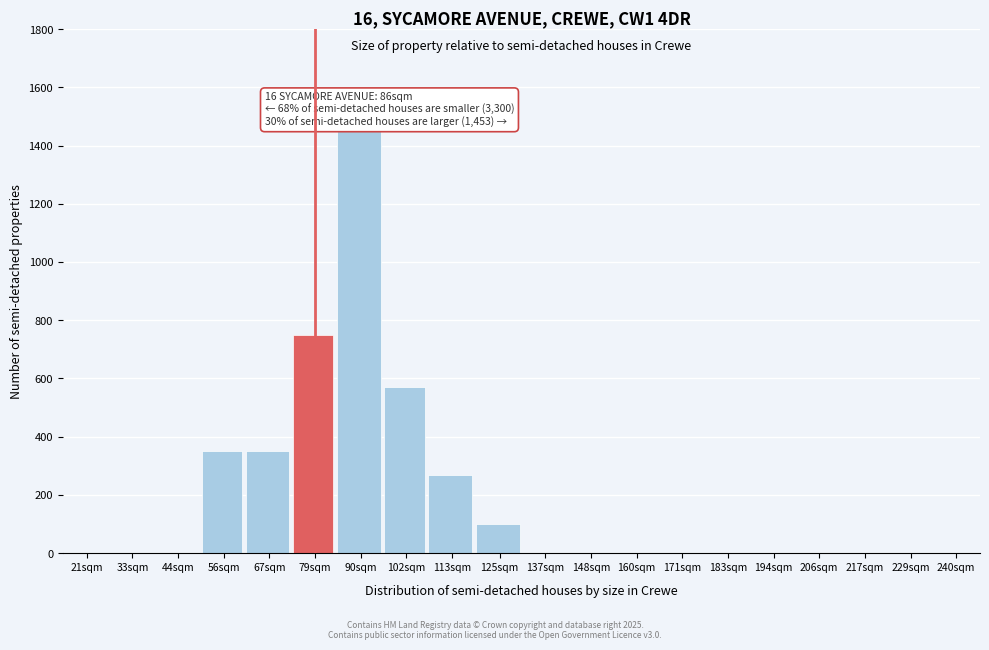

Reading right to left, what are all the values shown in this chart?

240sqm=0	229sqm=0	217sqm=0	206sqm=0	194sqm=0	183sqm=0	171sqm=0	160sqm=0	148sqm=0	137sqm=0	125sqm=100	113sqm=270	102sqm=570	90sqm=1450	79sqm=750	67sqm=350	56sqm=350	44sqm=0	33sqm=0	21sqm=0